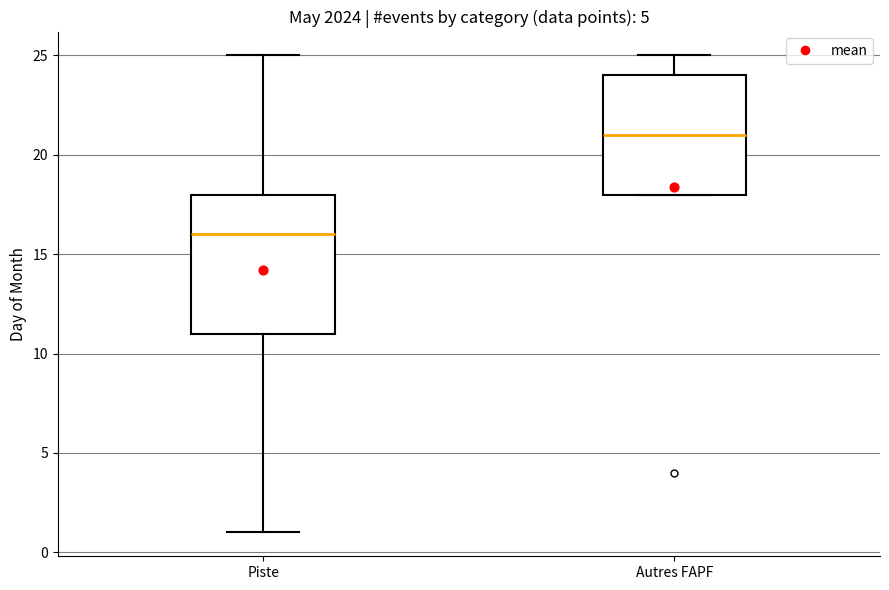

Comparing the boxes themselves (not the whiskers), which one is the tallest?

Piste